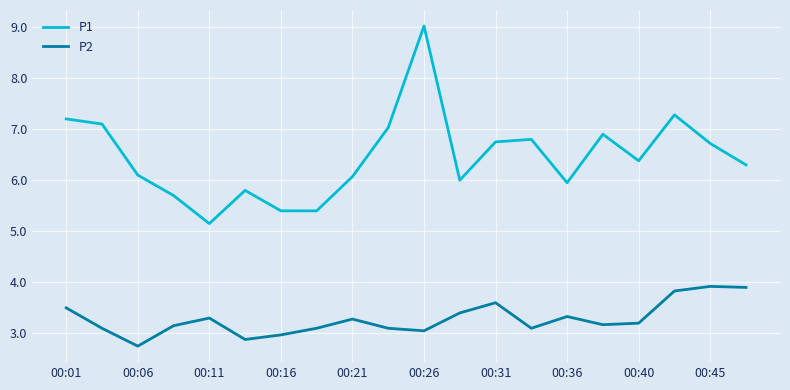

Which series has the widest spread of values?

P1